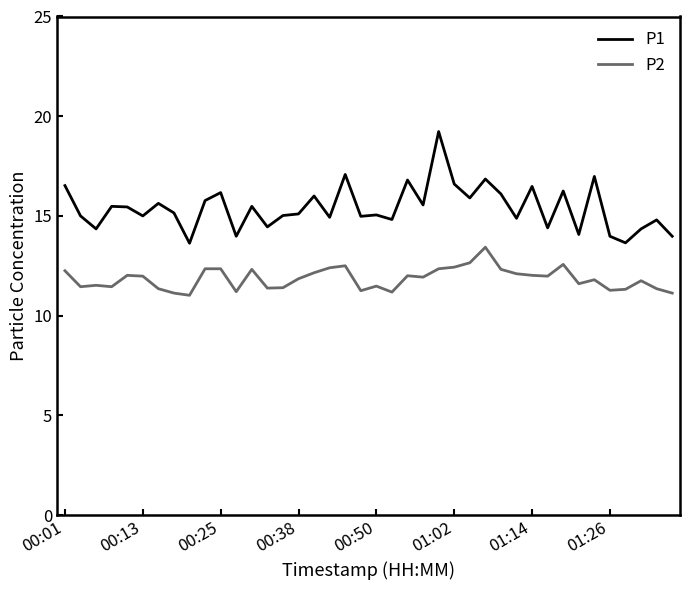

What is the greatest value displayed?

19.2